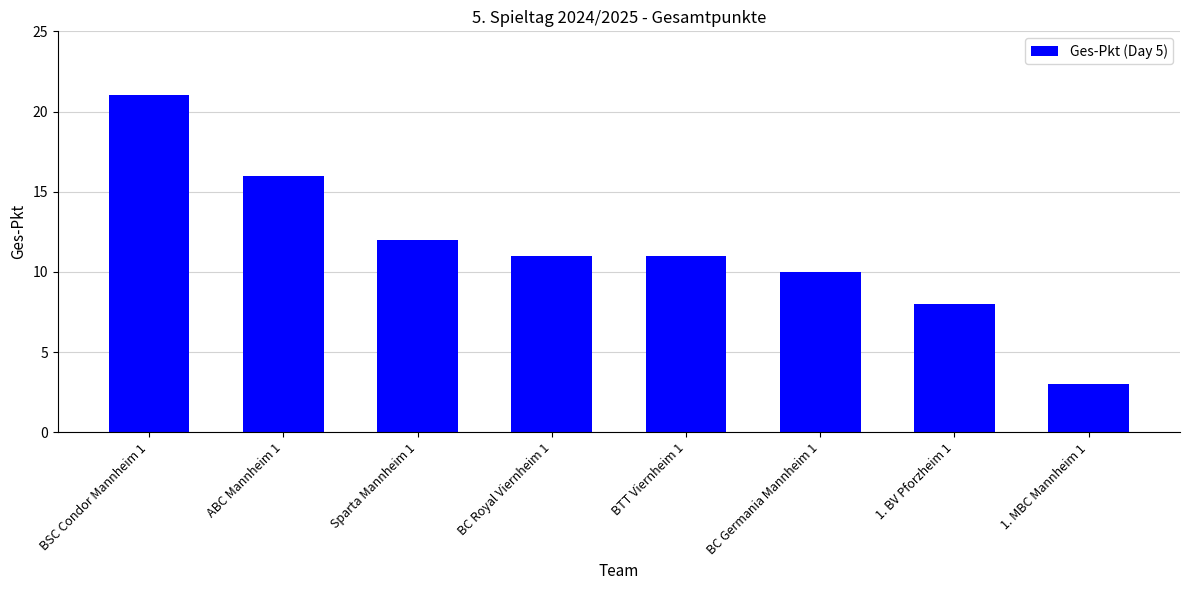

What is the change in value from 1. BV Pforzheim 1 to 1. MBC Mannheim 1?

-5